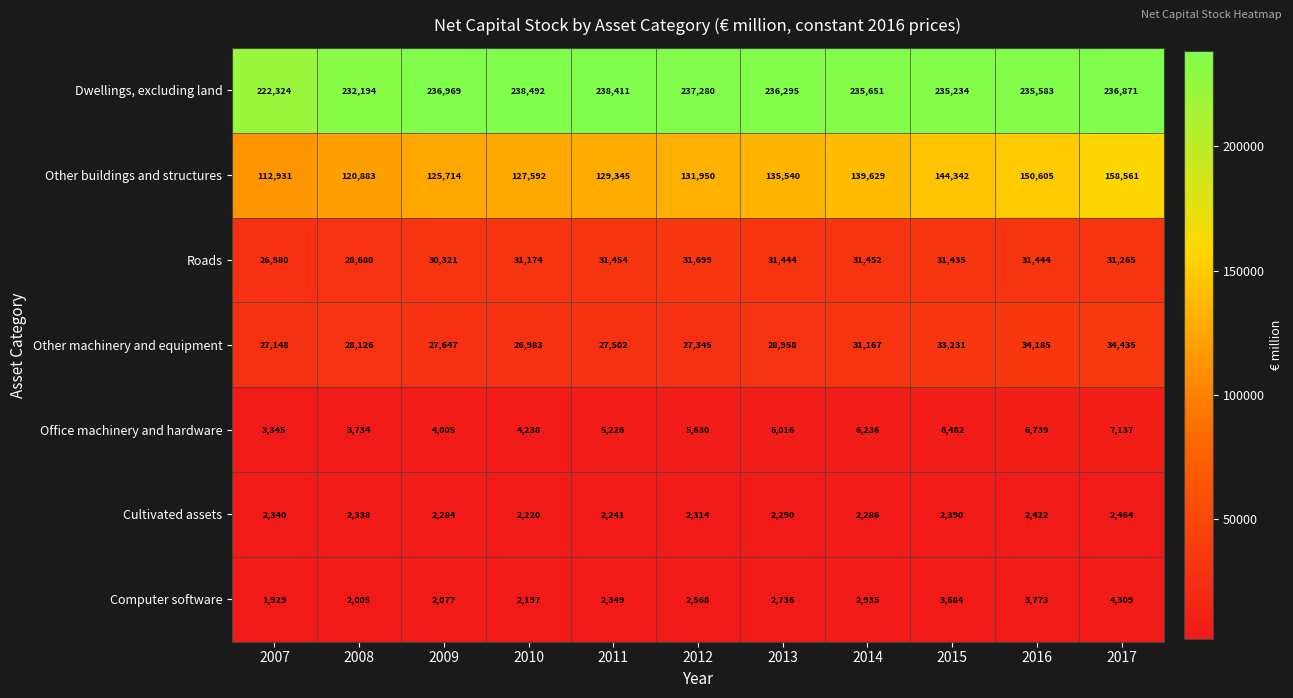

At 2010, list the series in order from largest to smallest.

Dwellings, excluding land, Other buildings and structures, Roads, Other machinery and equipment, Office machinery and hardware, Cultivated assets, Computer software